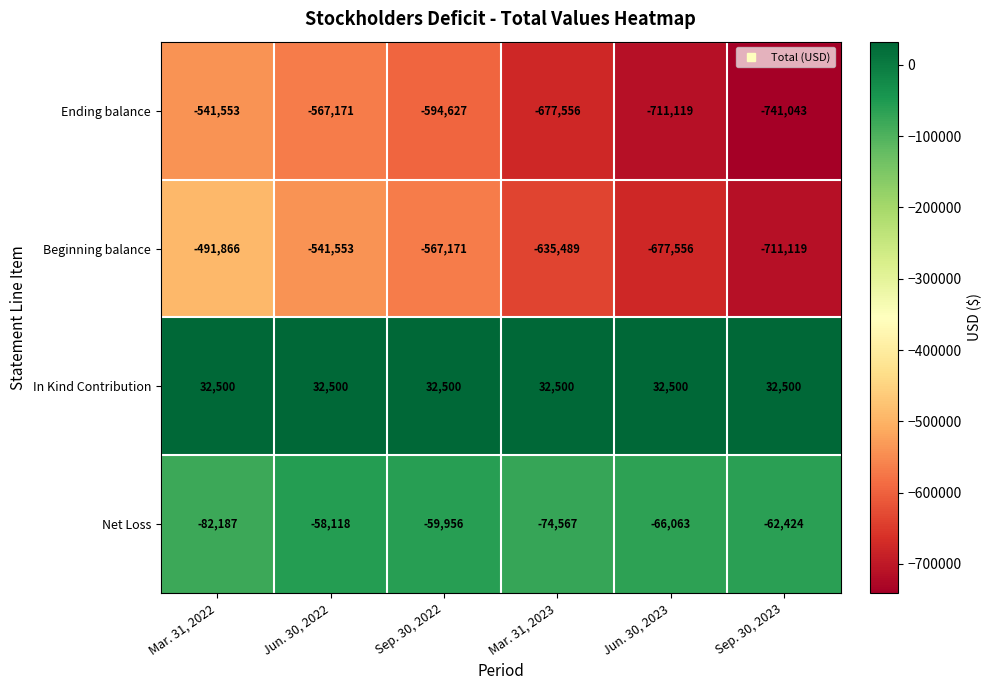

Which category has the lowest value in the Ending balance series?

Sep. 30, 2023